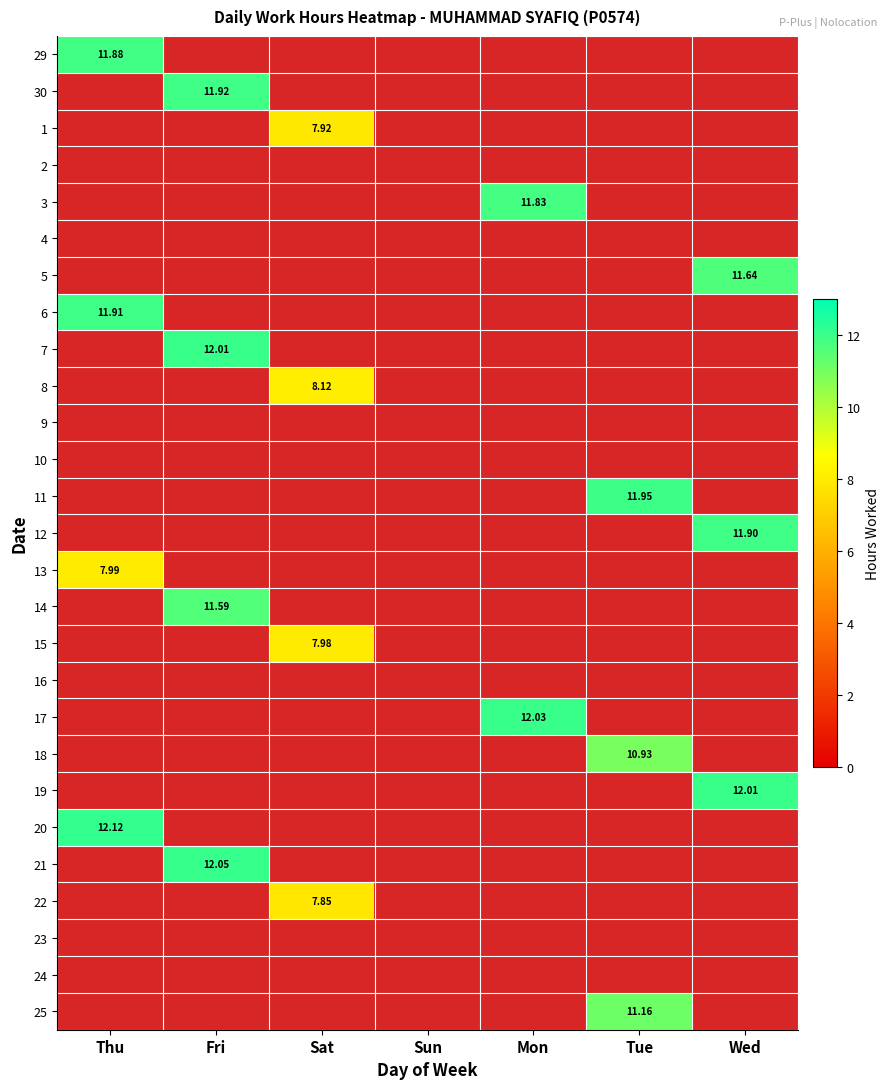

How many series are shown in this chart?

27